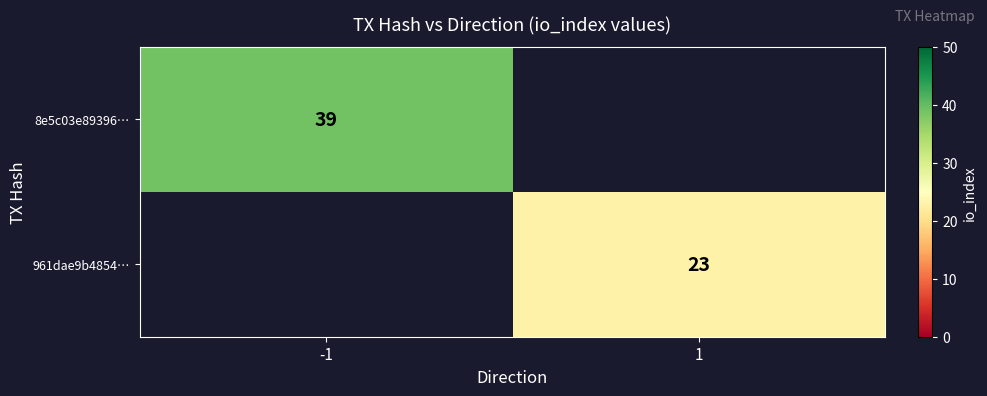

Is the value of 961dae9b4854… at 1 greater than the value of 8e5c03e89396… at -1?

No